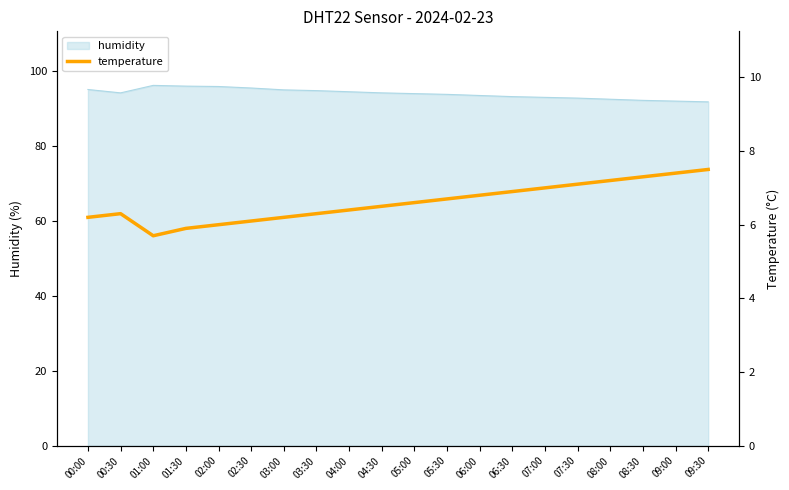

What is the ratio of the value at 04:00 to the value at 05:30?

1.0